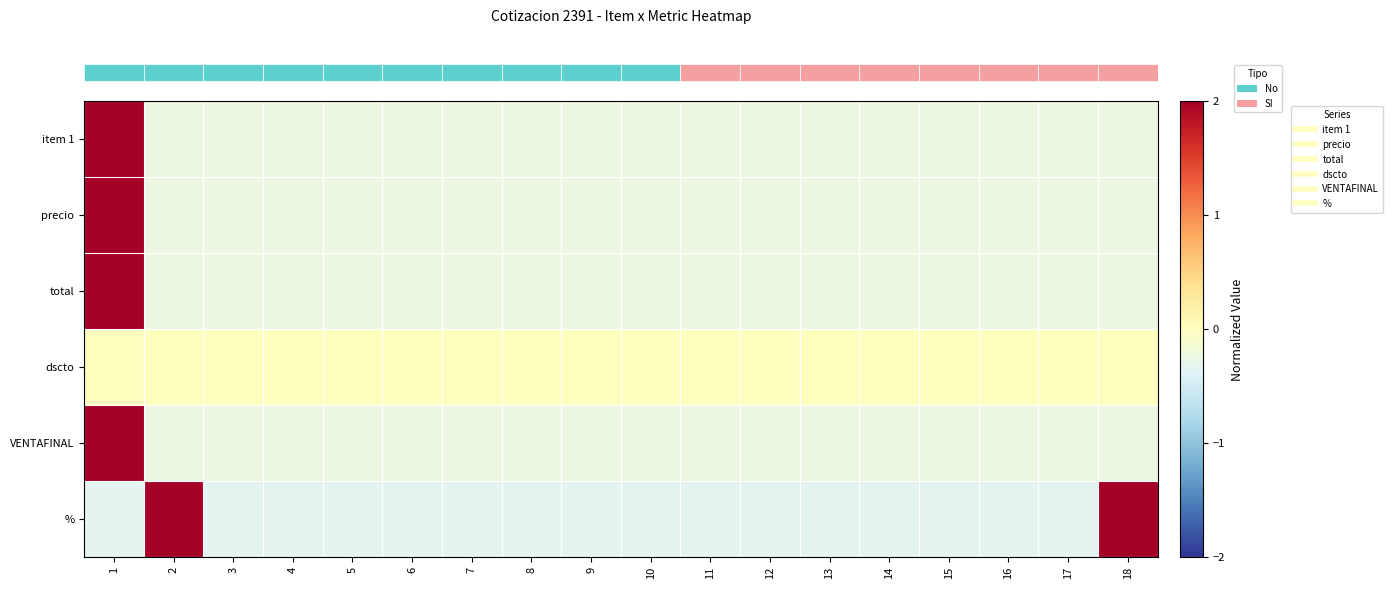

At how many categories does at least one series exceed 3?

1